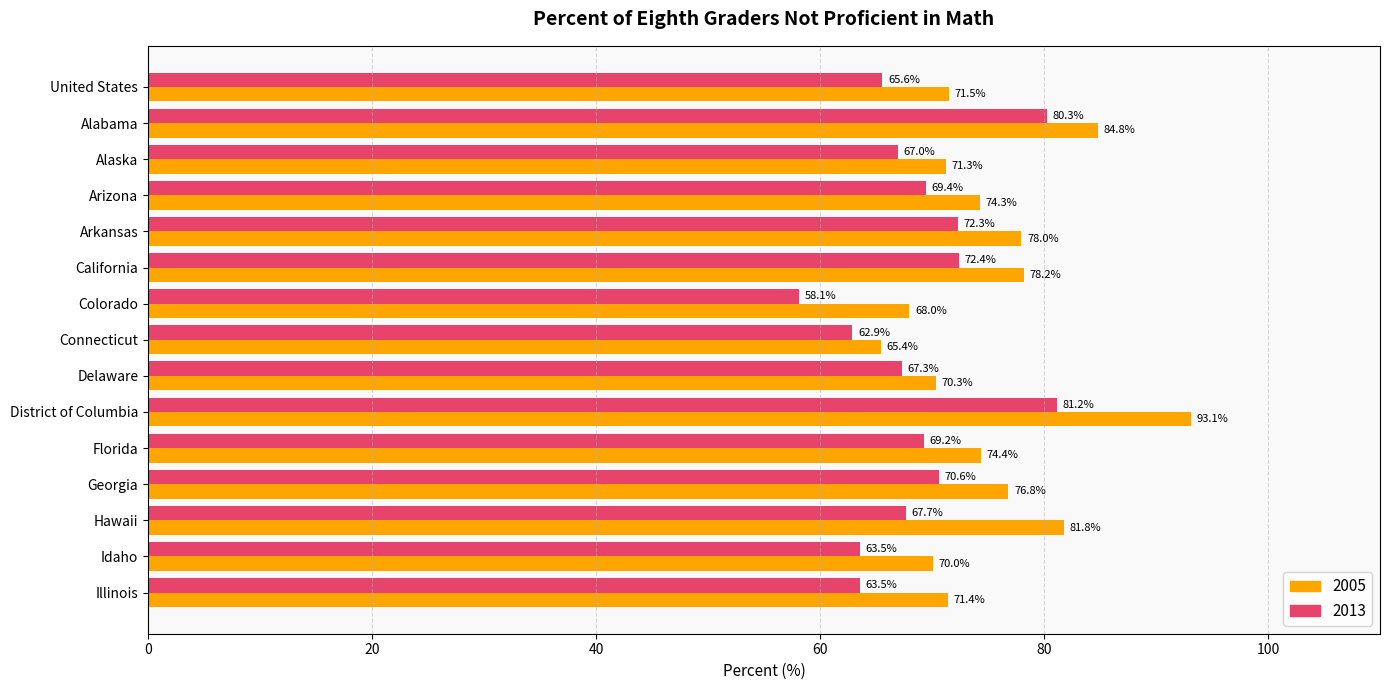

What is the spread (max minus min) of values at Alabama?

4.5